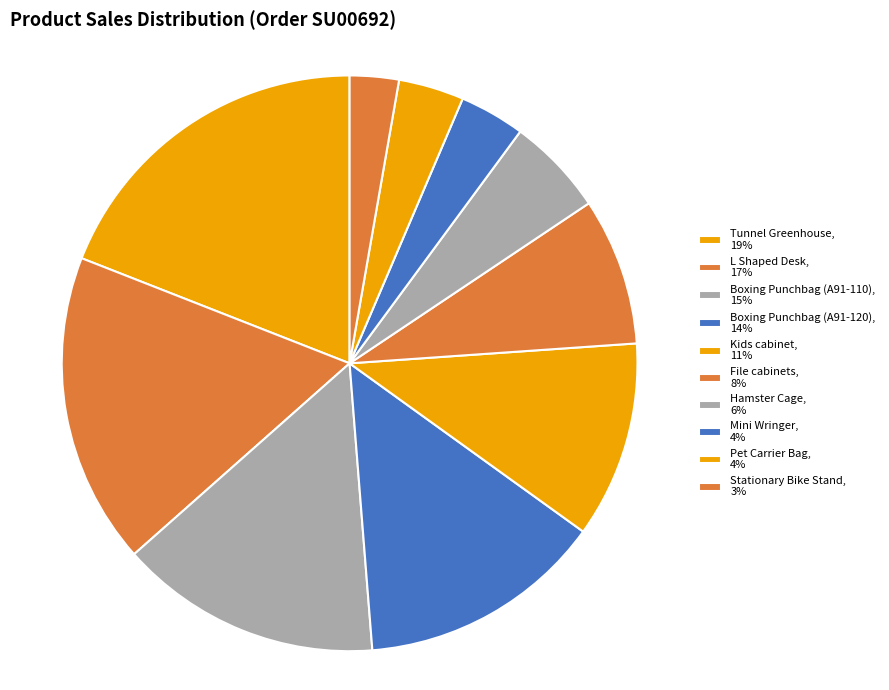

Count the number of slices in the pie.

10